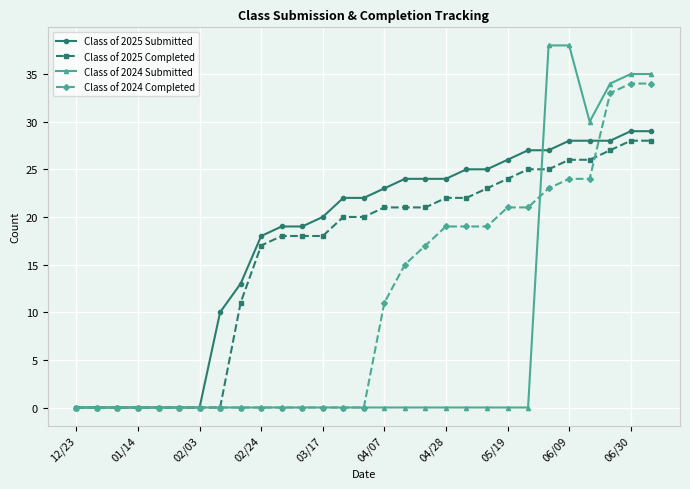

Which series has the widest spread of values?

Class of 2024 Submitted